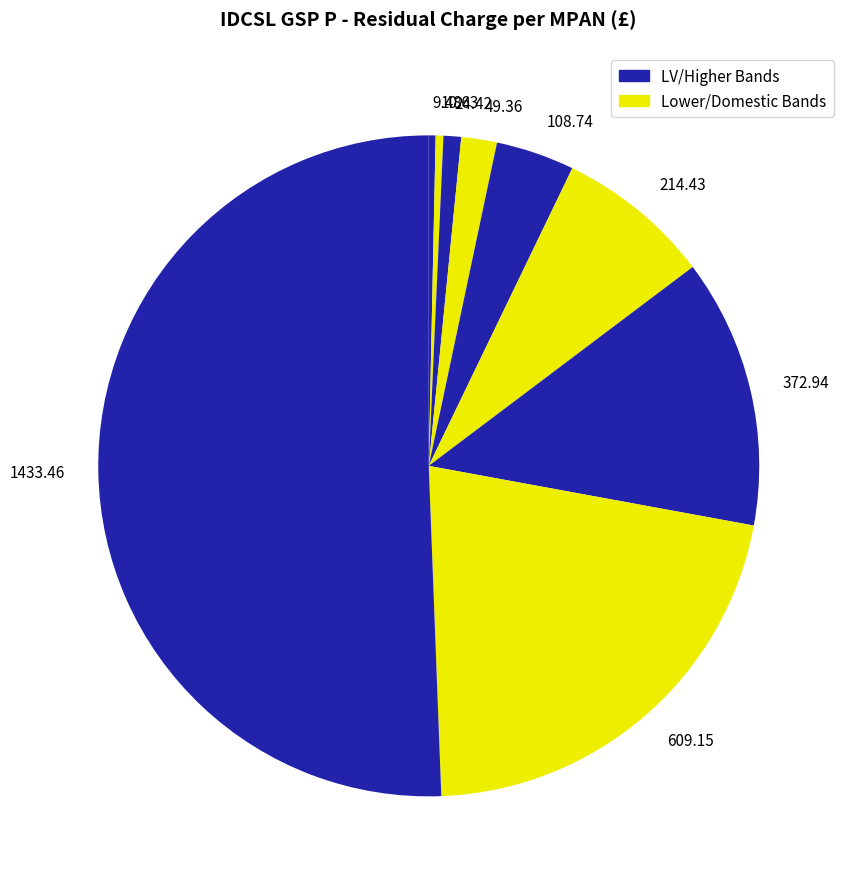

Approximately how many times larger is the value at 108.74 compared to 372.94?

0.3